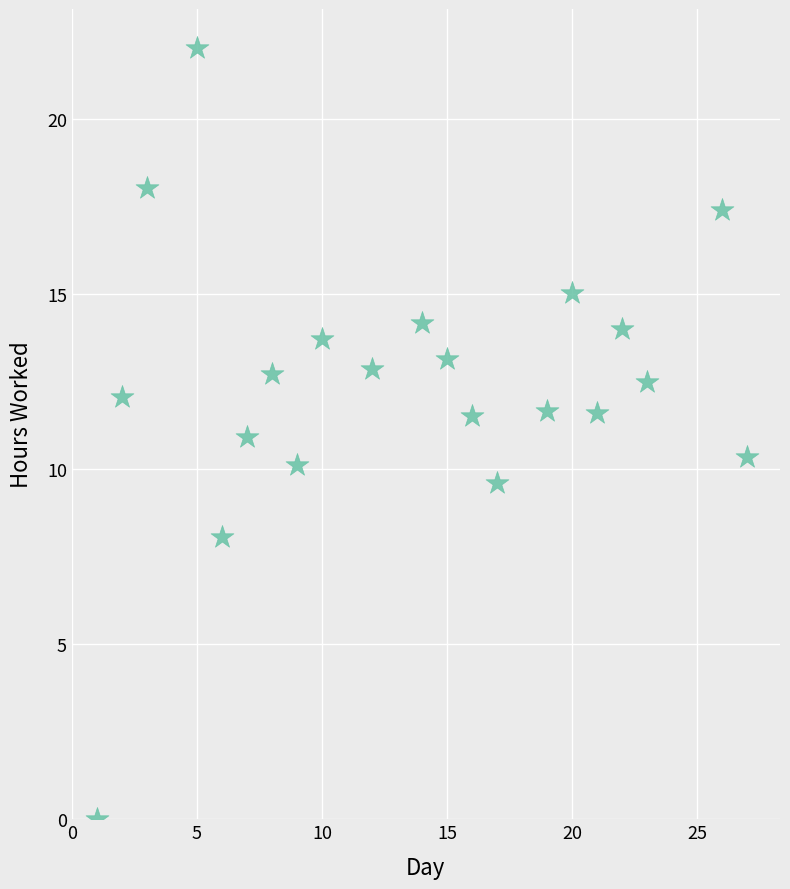

What is the range of Y values (max minus min)?

22.0